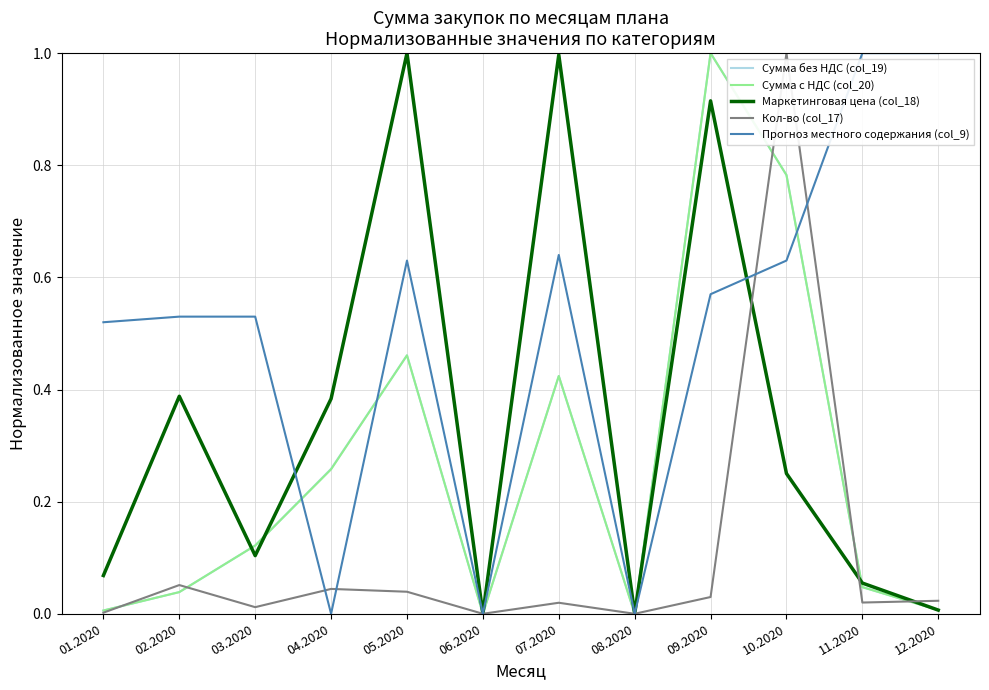

What is the total value across all series at 11.2020?

1.2